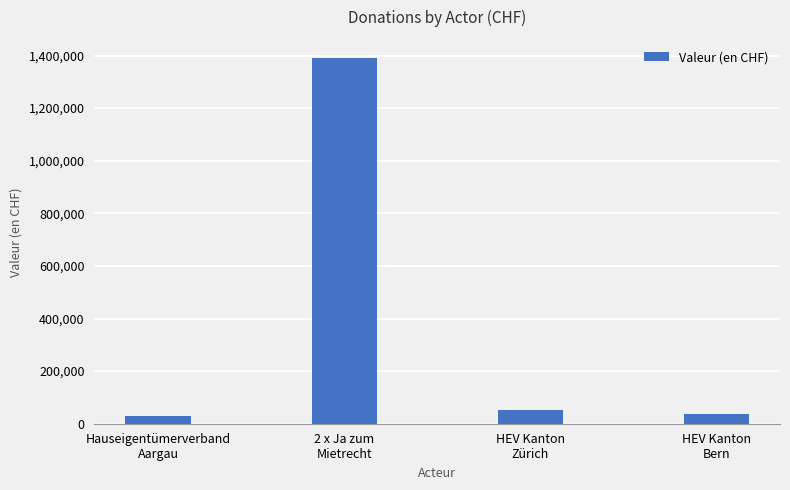

What is the difference between the values at HEV Kanton
Bern and 2 x Ja zum
Mietrecht?

1352500